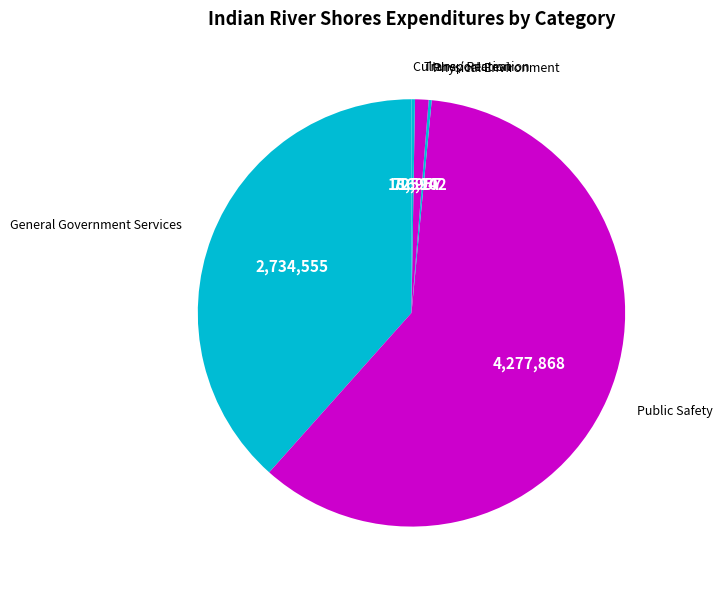

To the nearest percent, what is the difference between the largest and smallest slice percentages?

60%